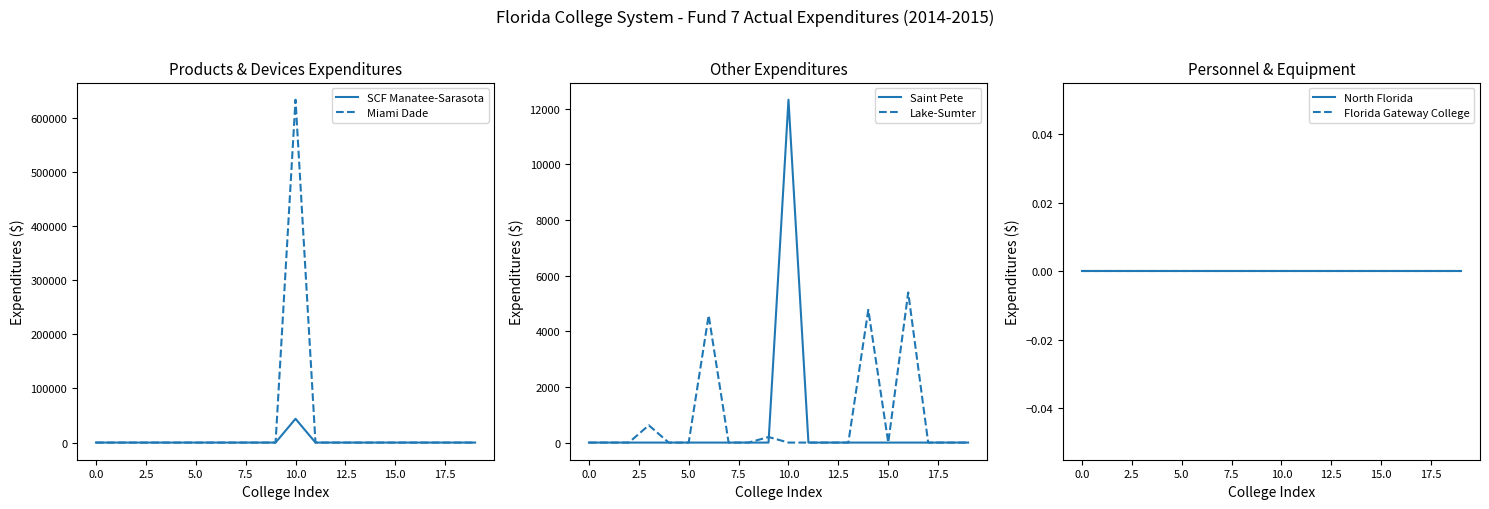

True or false: SCF Manatee-Sarasota has more than 1 interior local peaks.

False